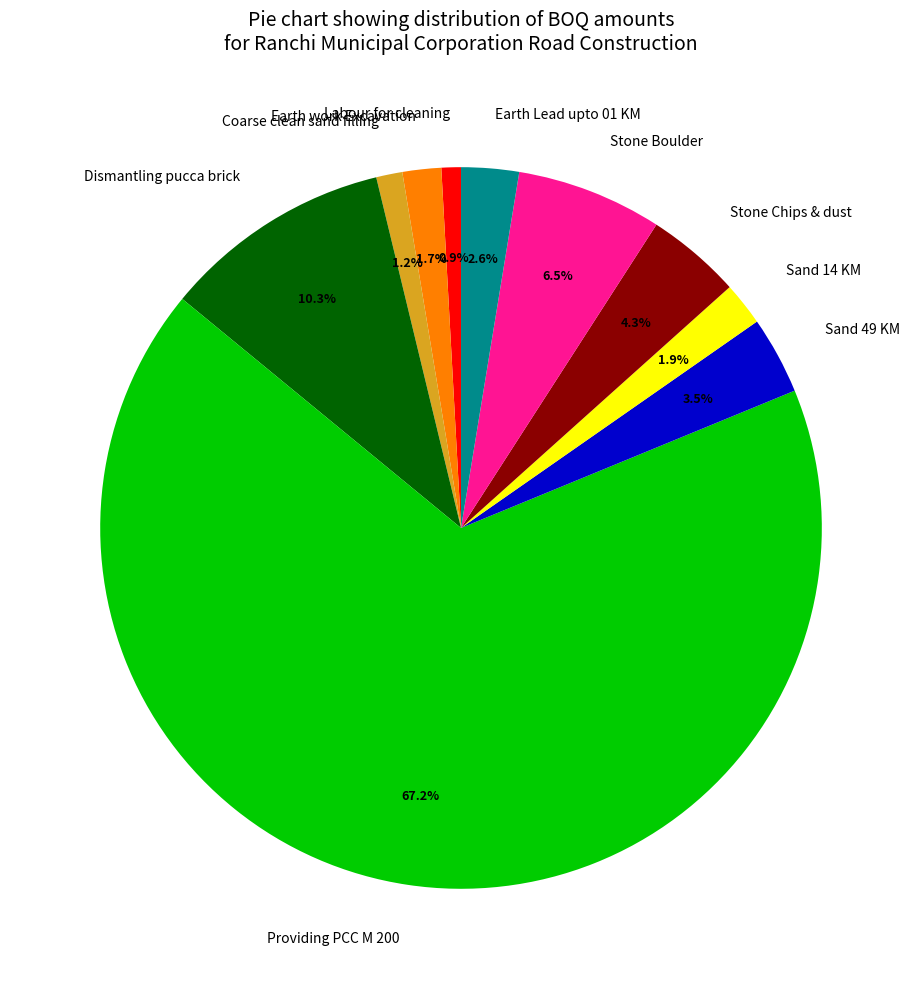

To the nearest percent, what percentage of the pie is Coarse clean sand filling?

1%